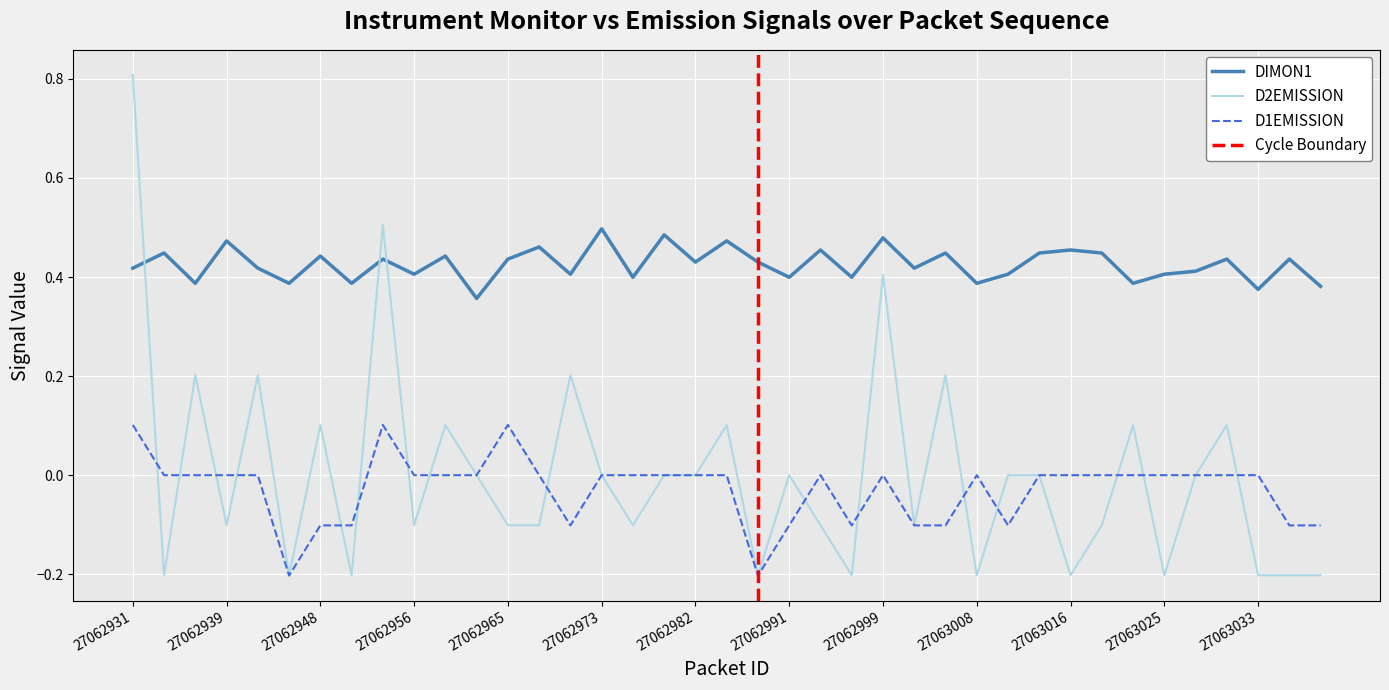

What is the value of the DIMON1 point at the 36th from the left?

0.4